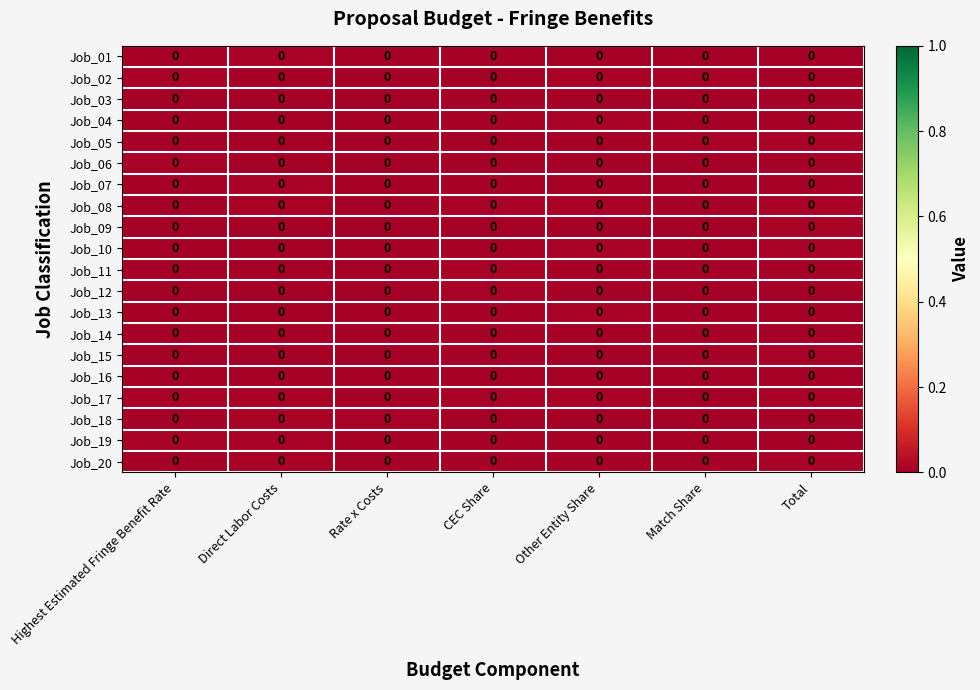

At which category is the sum across all series the highest?

Total